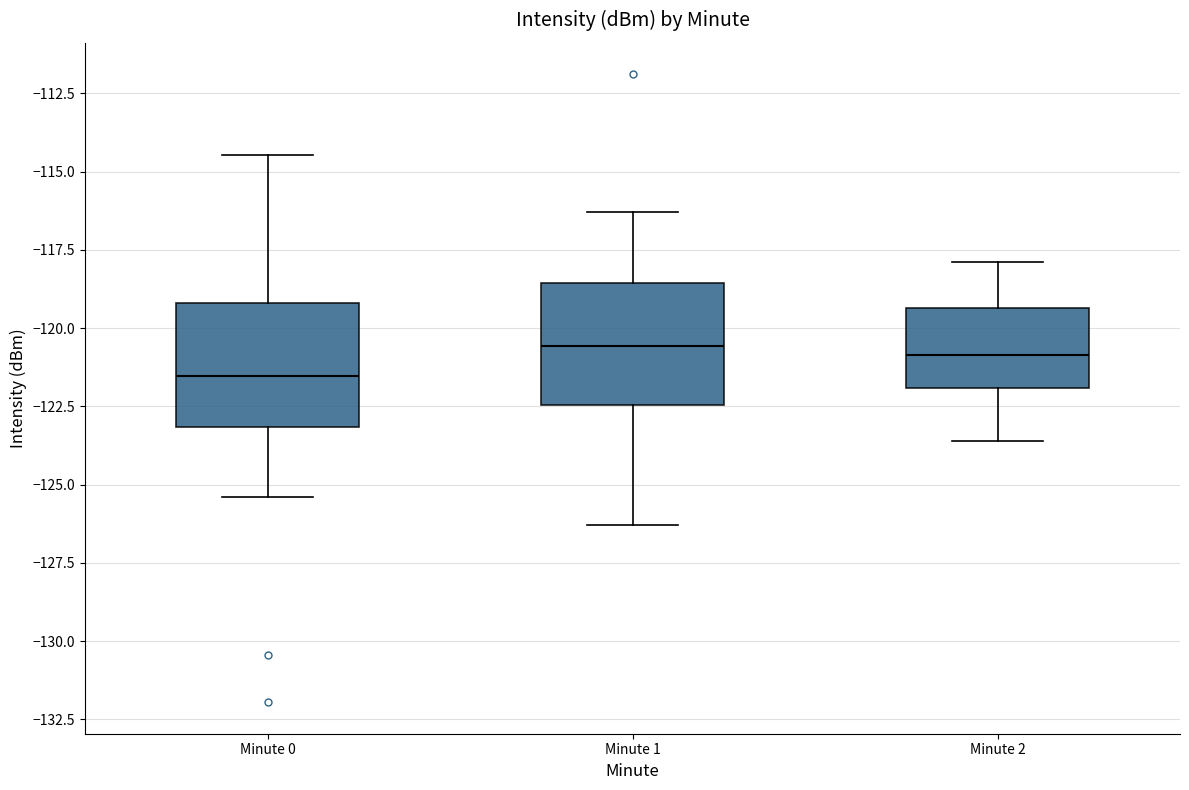

Reading left to right, read every box against the y-axis: the position of its median line, the range the box covers, and the ends of its whiskers. The values are not printed on the chart, so give them approximately, as read against the axis.

Minute 0: median -121.5, box -123.0 to -119.0, whiskers -125.5 to -114.5
Minute 1: median -120.5, box -122.5 to -118.5, whiskers -126.5 to -116.5
Minute 2: median -121.0, box -122.0 to -119.5, whiskers -123.5 to -118.0